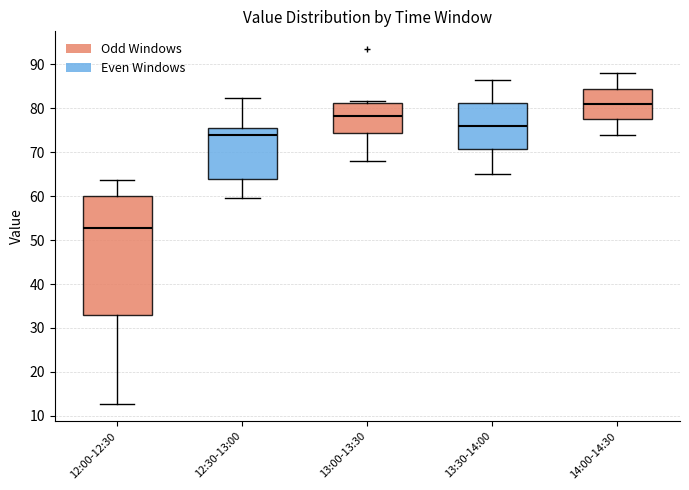

Reading left to right, read every box against the y-axis: the position of its median line, the range the box covers, and the ends of its whiskers. The values are not printed on the chart, so give them approximately, as read against the axis.

12:00-12:30: median 53, box 33 to 60, whiskers 13 to 64
12:30-13:00: median 74, box 64 to 76, whiskers 60 to 82
13:00-13:30: median 78, box 75 to 81, whiskers 68 to 82
13:30-14:00: median 76, box 71 to 81, whiskers 65 to 87
14:00-14:30: median 81, box 78 to 85, whiskers 74 to 88